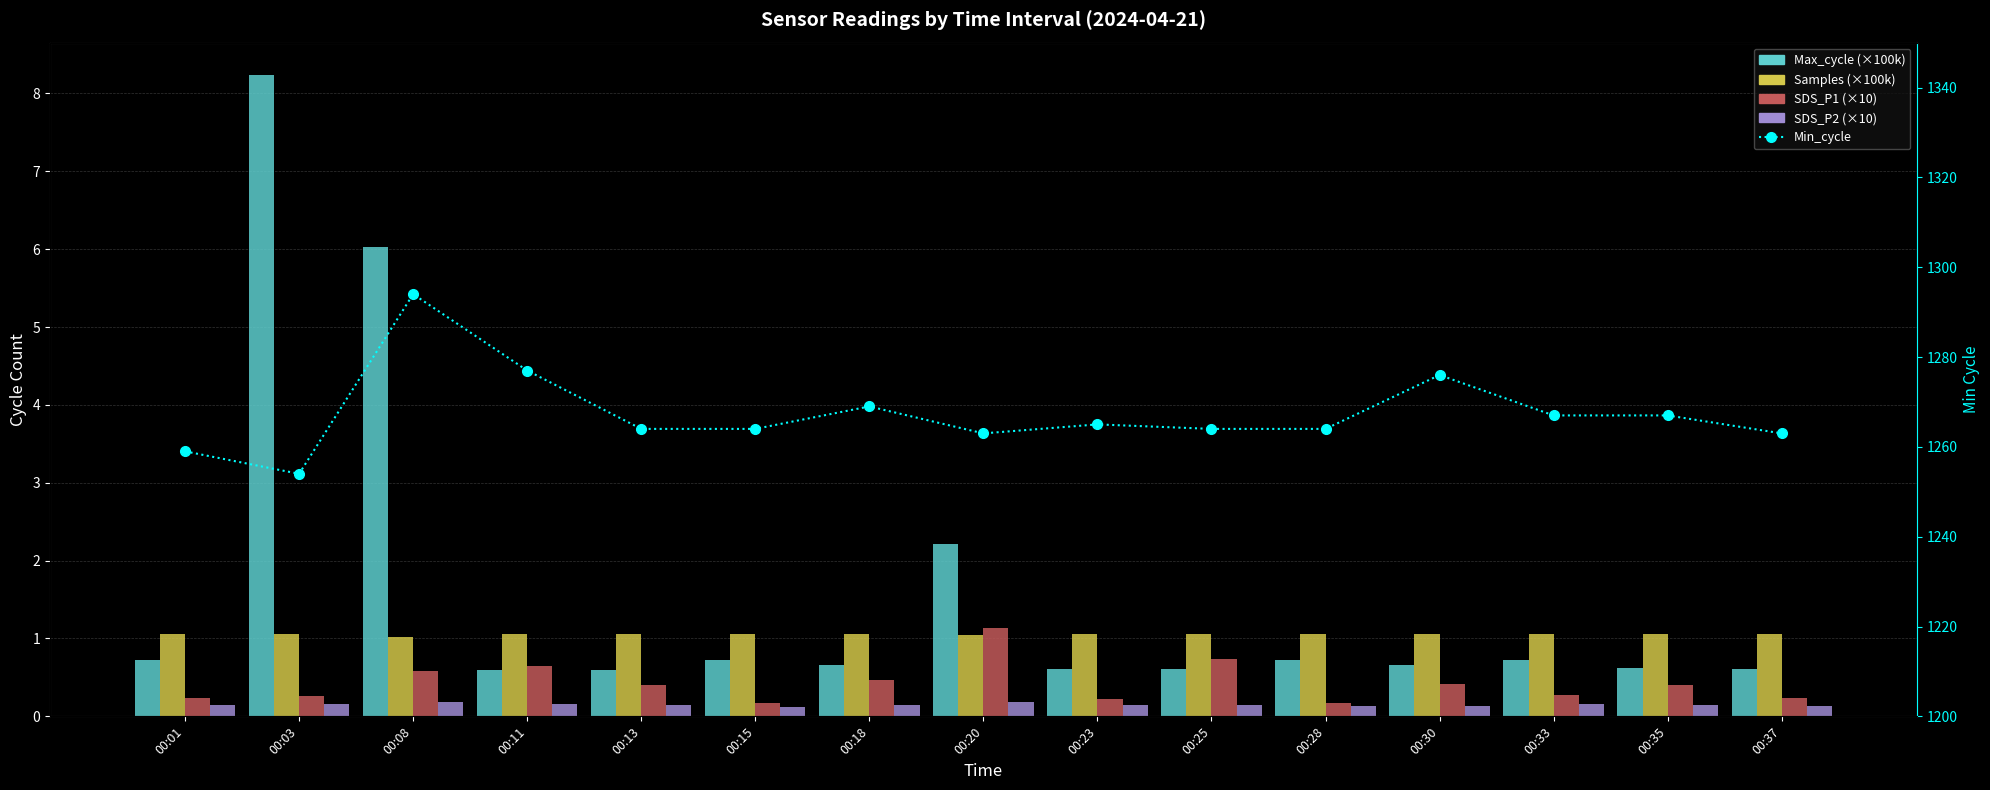

What is the value of the Samples (×100k) bar at the 13th from the left?

1.1